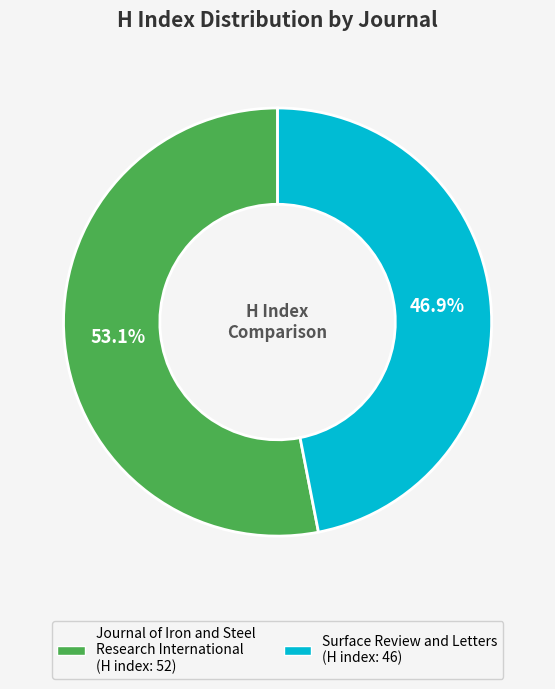

Is it true that Surface Review and Letters is 41% of the pie?

False